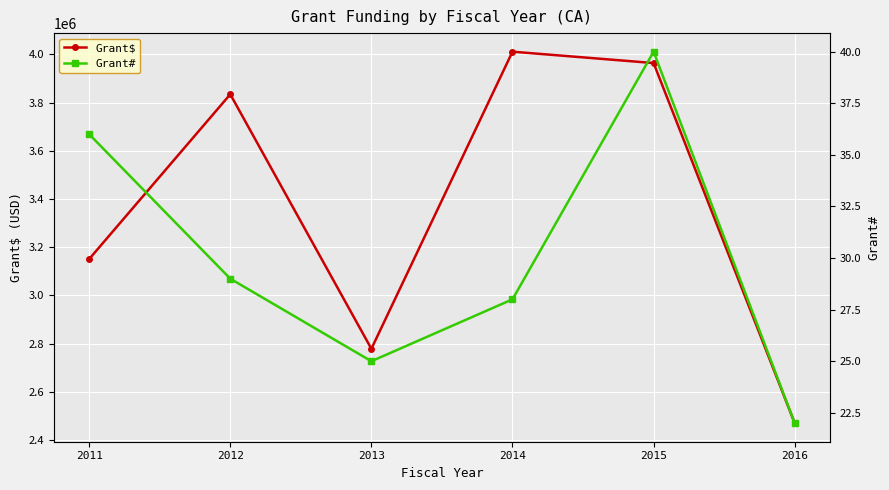

What is the difference between the Grant# values at 2014 and 2012?

1